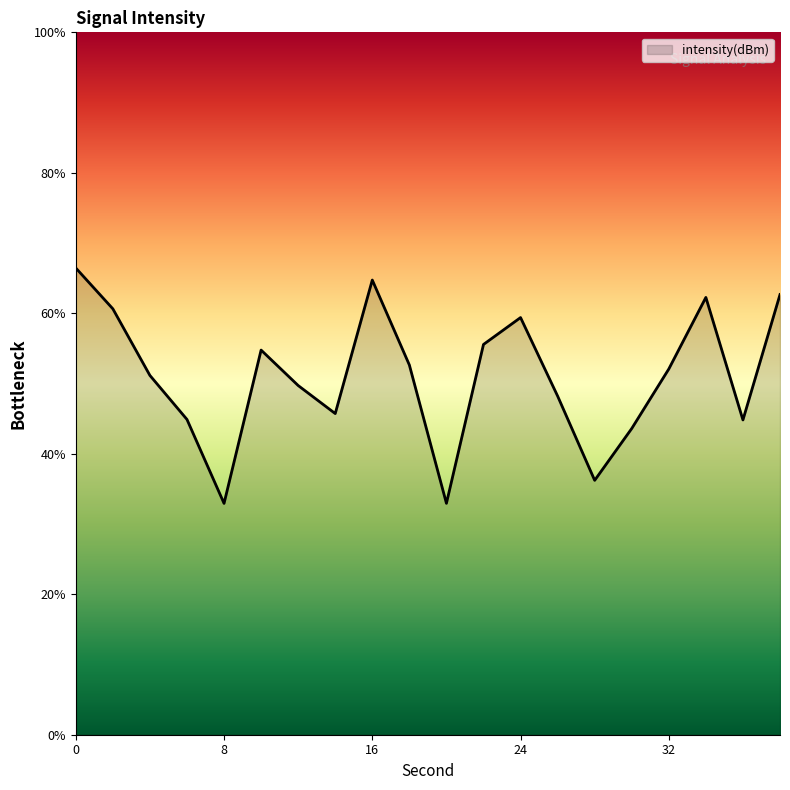

How many lines are shown in the chart?

1